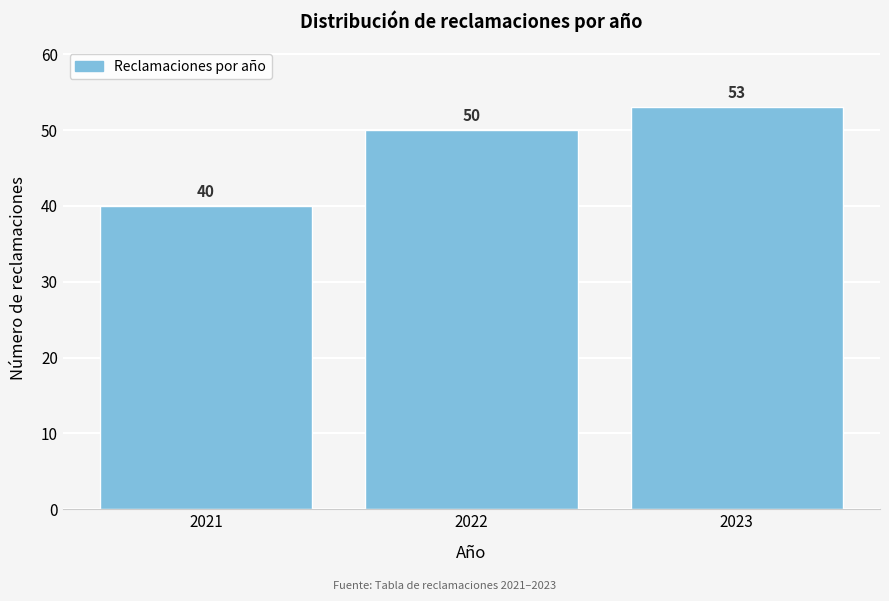

Reading left to right, what are all the values shown in this chart?

40	50	53